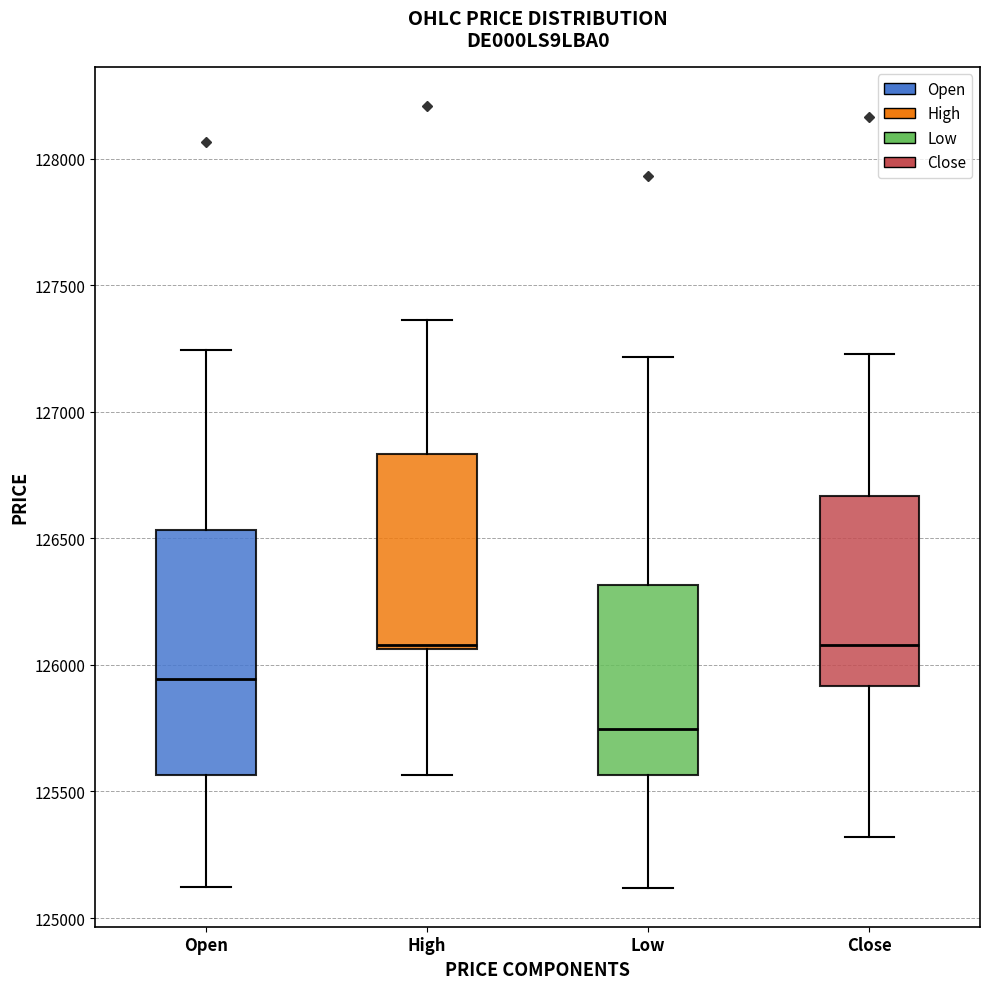

Reading left to right, read every box against the y-axis: the position of its median line, the range the box covers, and the ends of its whiskers. The values are not printed on the chart, so give them approximately, as read against the axis.

Open: median 125950, box 125550 to 126550, whiskers 125100 to 127250
High: median 126100, box 126050 to 126850, whiskers 125550 to 127350
Low: median 125750, box 125550 to 126300, whiskers 125100 to 127200
Close: median 126100, box 125900 to 126650, whiskers 125300 to 127250